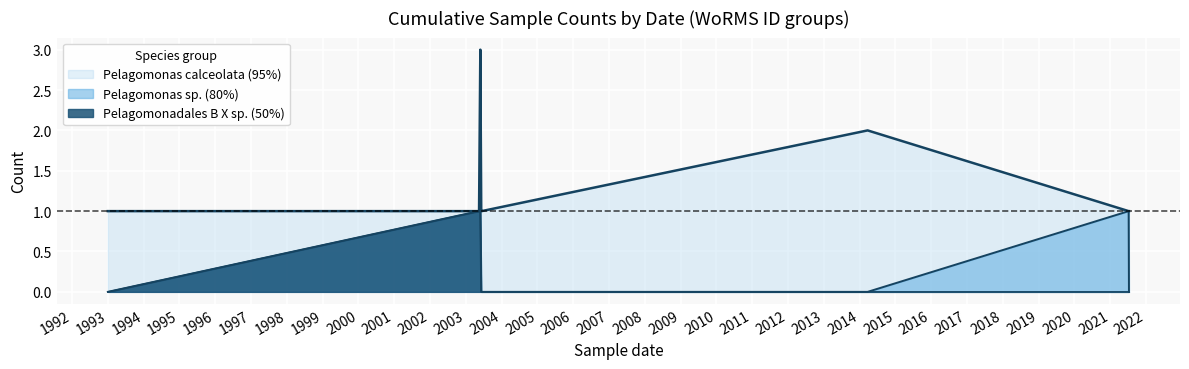

Which series has the largest total across all categories?

Pelagomonas calceolata (95%)